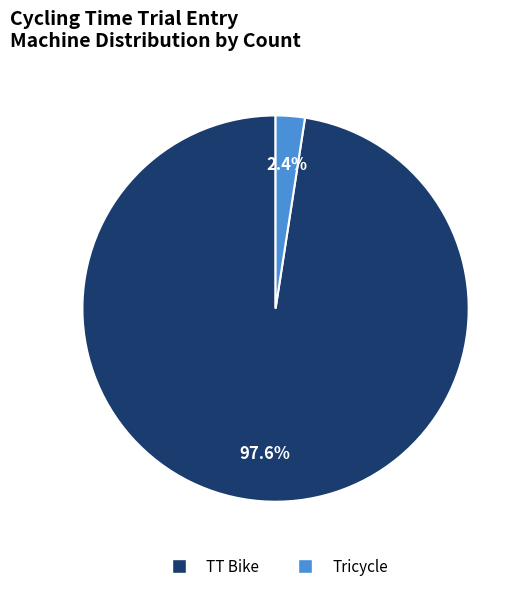

Does any single category account for the majority?

Yes